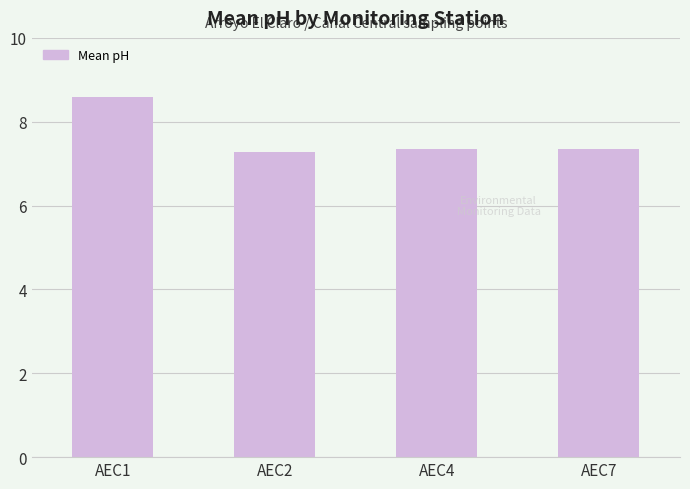

The chart shows a value of 11.8 at AEC4. True or false?

False